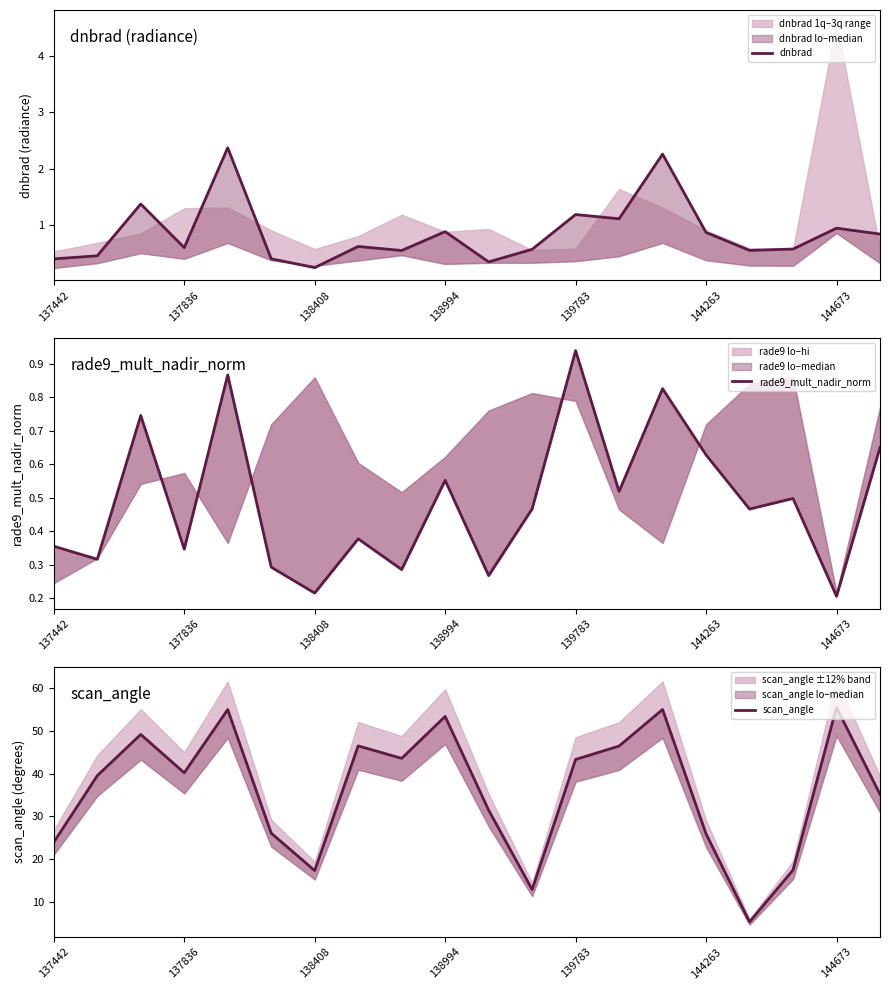

List the series in order of their peak value, lowest first.

rade9_mult_nadir_norm, dnbrad, scan_angle